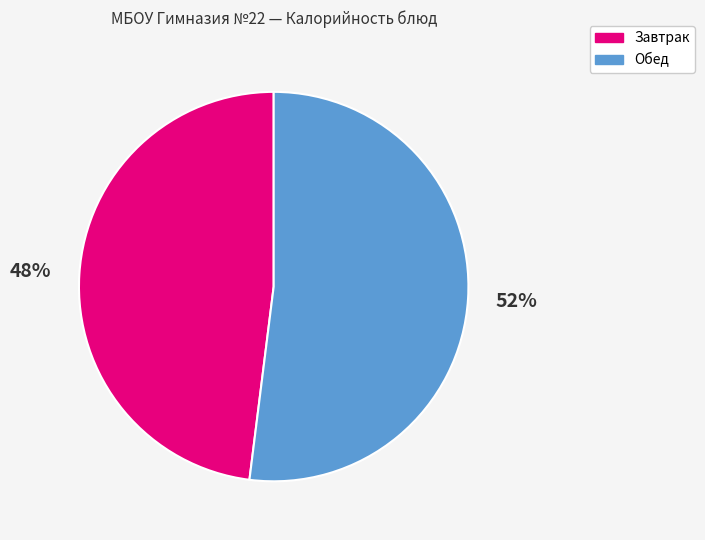

Is there a majority slice in this chart?

Yes